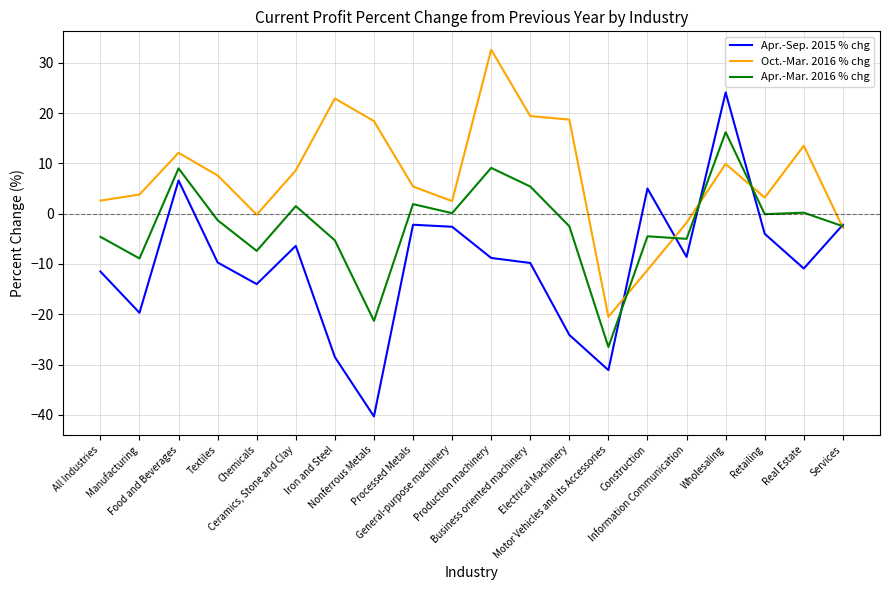

What is the total value across all series at Construction?

-10.7